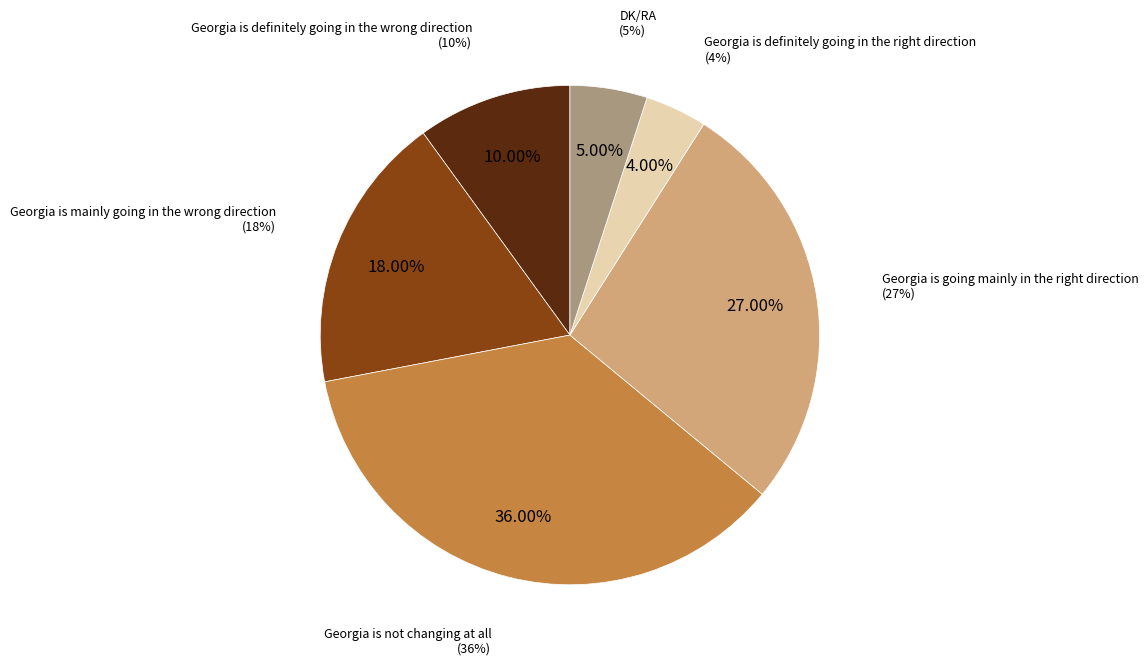

What is the largest slice in the pie chart?

Georgia is not changing at all